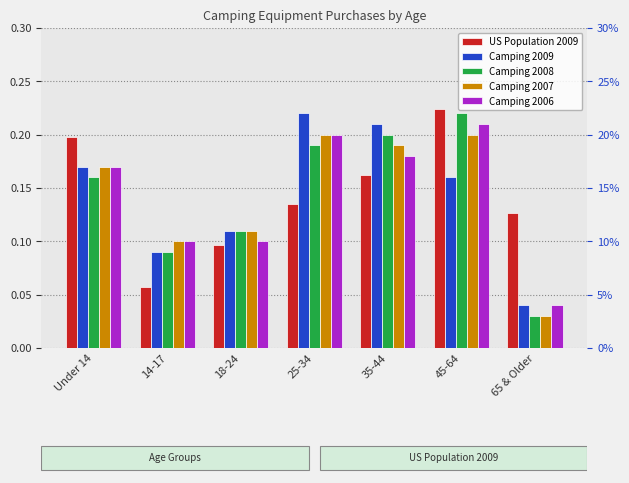

Which series changed the most between 14-17 and 45-64?

US Population 2009